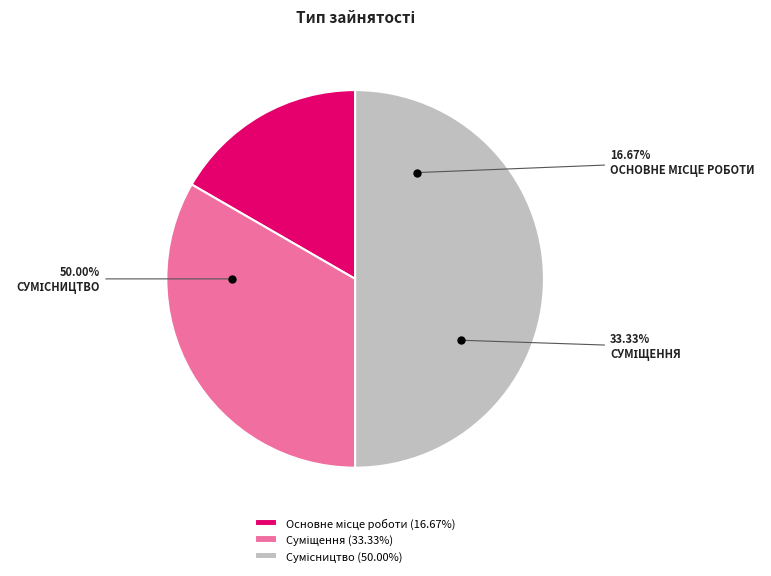

What is the change in value from Основне місце роботи to Суміщення?

+1